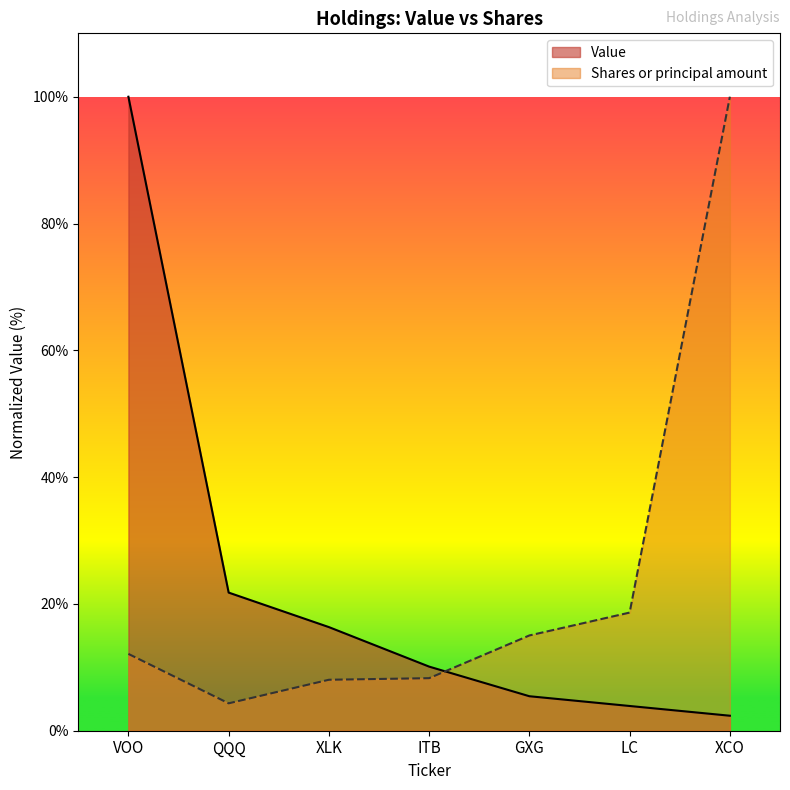

How many intersections are there between Shares or principal amount and Value?

1